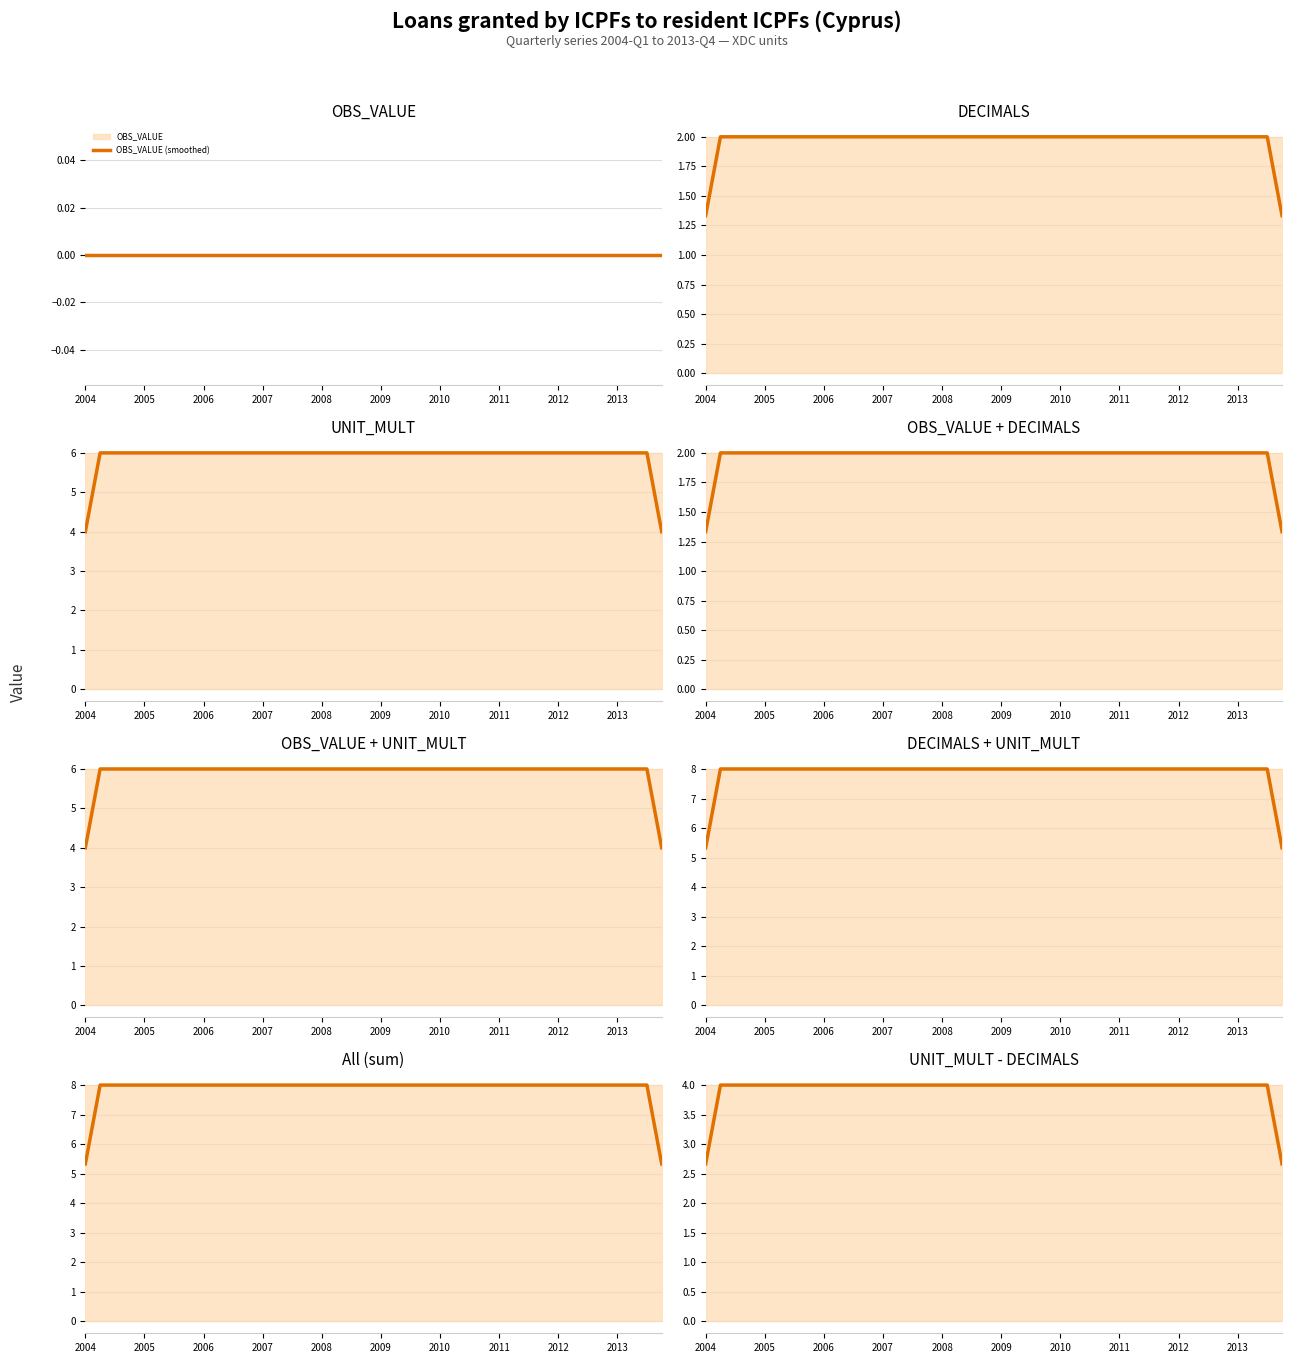

True or false: OBS_VALUE and DECIMALS intersect in this chart.

False